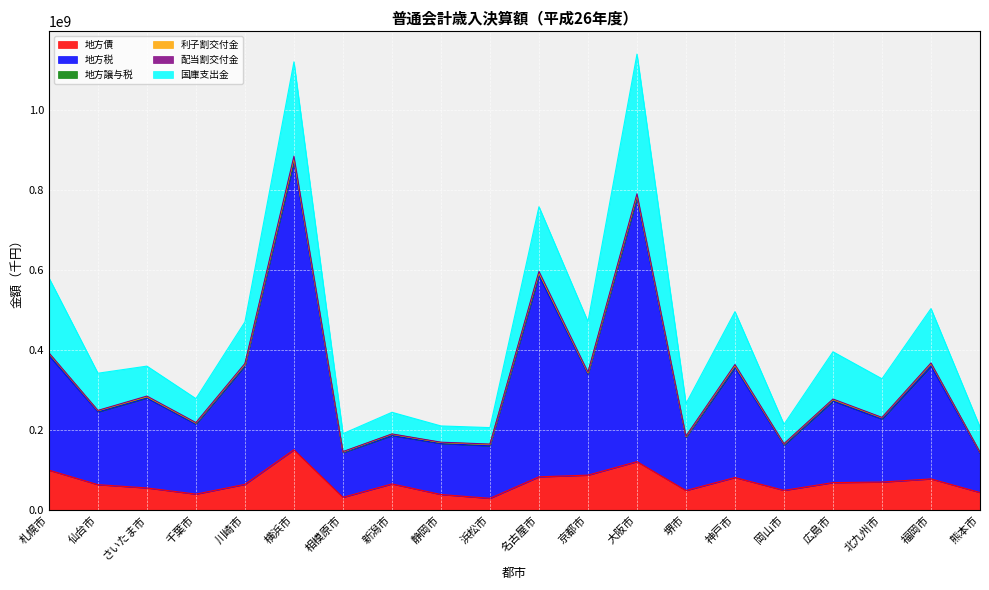

In 配当割交付金, how many points are lower than both neighbors (excluding endpoints)?

7